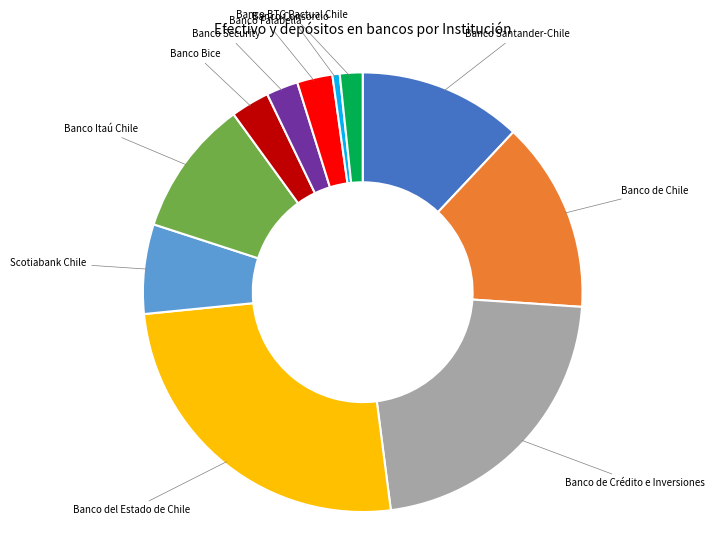

The Banco BTG Pactual Chile slice represents 2% of the pie. True or false?

True